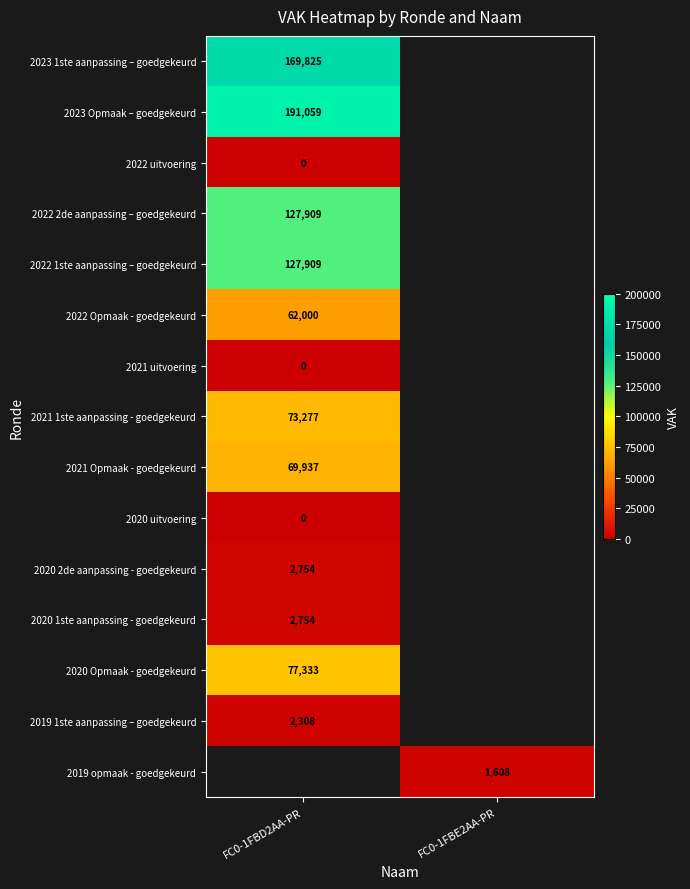

True or false: 2020 Opmaak - goedgekeurd has a value of 32634 at FC0-1FBD2AA-PR.

False